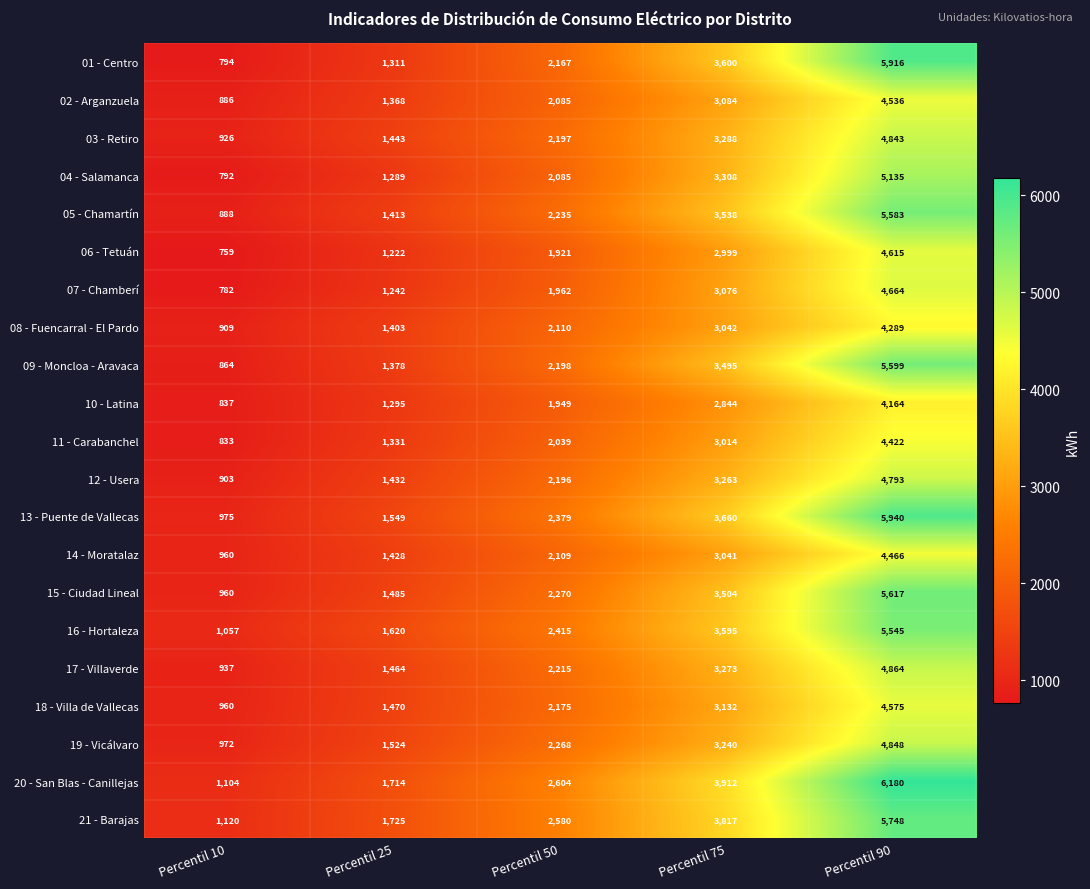

What is the difference between the maximum and minimum values in the 15 - Ciudad Lineal series?

4657